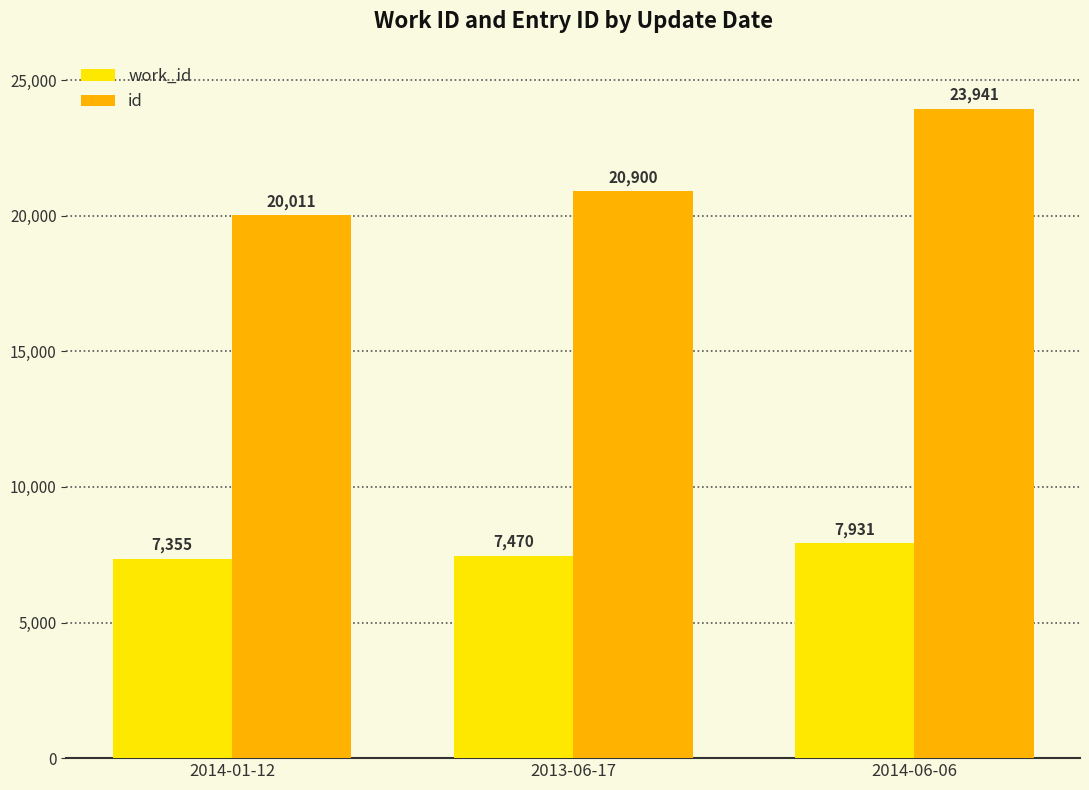

Reading left to right, extract all data points from this chart.

work_id: 2014-01-12=7355	2013-06-17=7470	2014-06-06=7931
id: 2014-01-12=20011	2013-06-17=20900	2014-06-06=23941